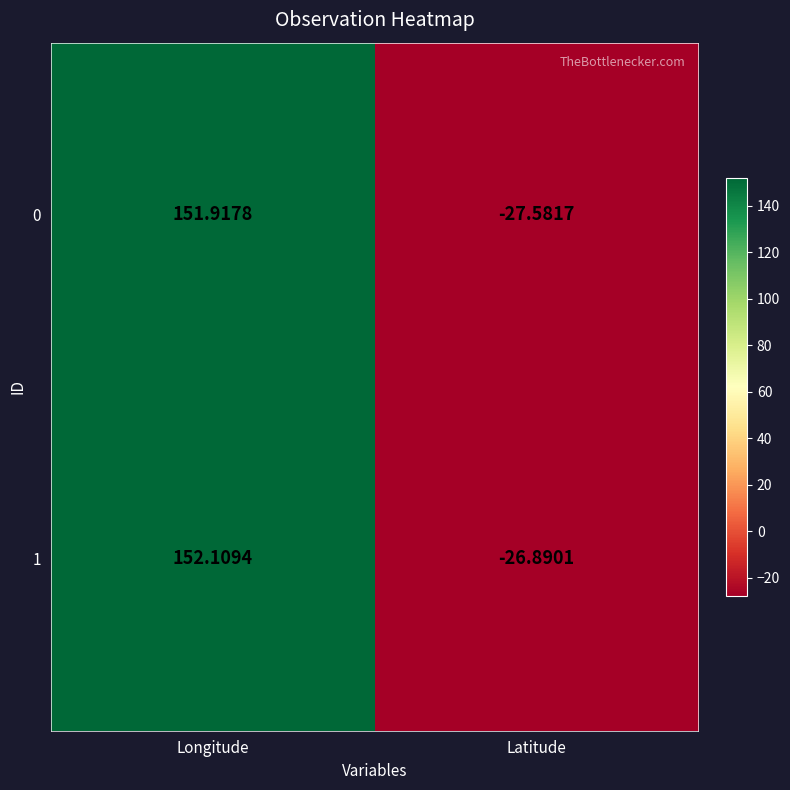

List the series in order of their peak value, lowest first.

0, 1